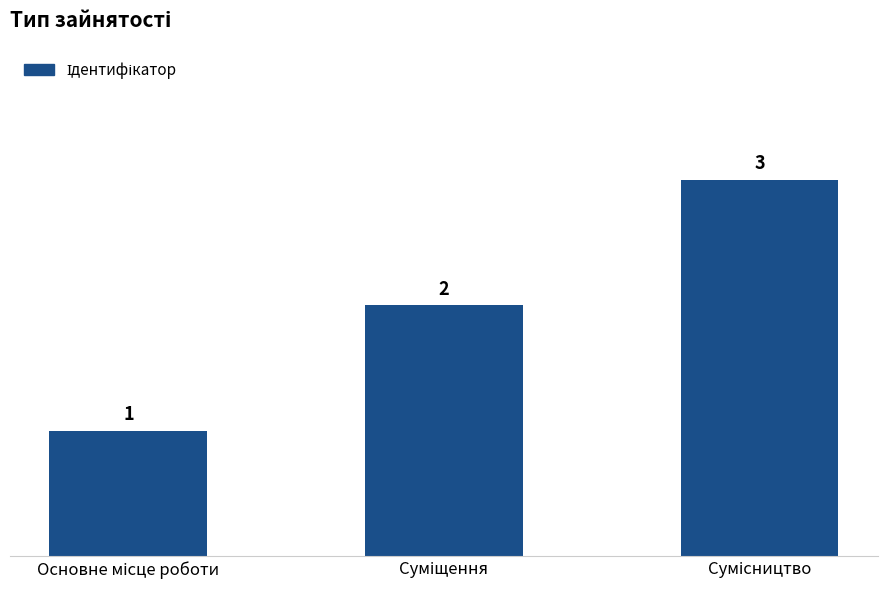

How many values are between 1 and 3?

3